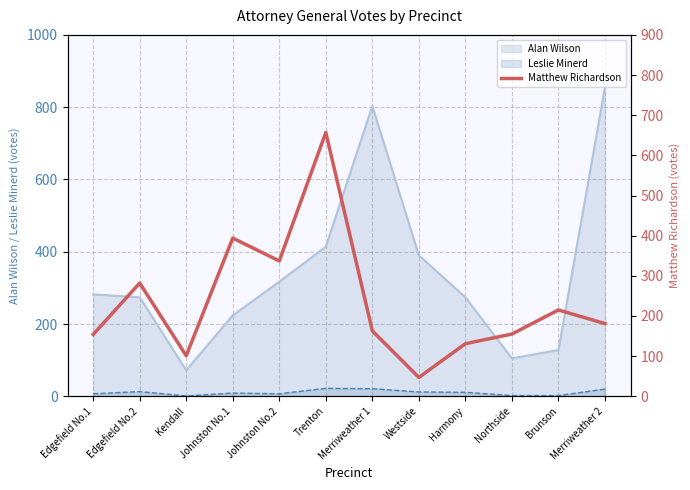

True or false: the data shows 269 at Edgefield No.1.

False